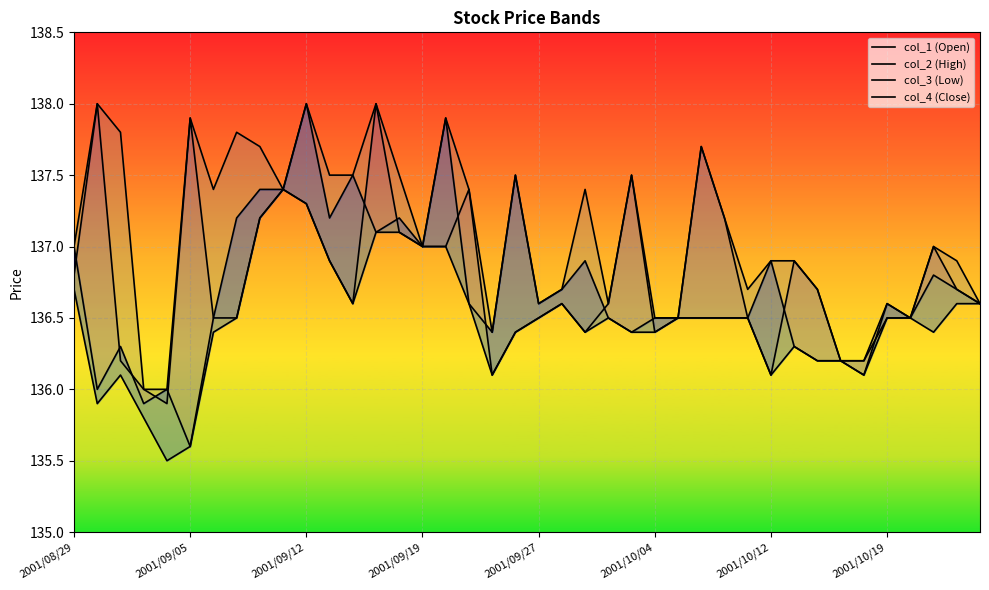

How many data points in col_3 (Low) are above 136?

36